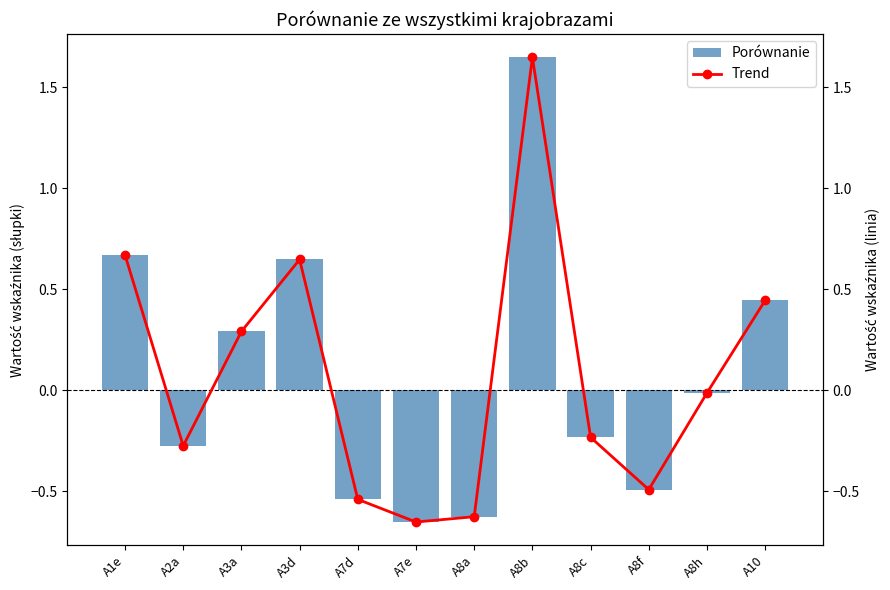

At which label does Trend reach its minimum?

A7e